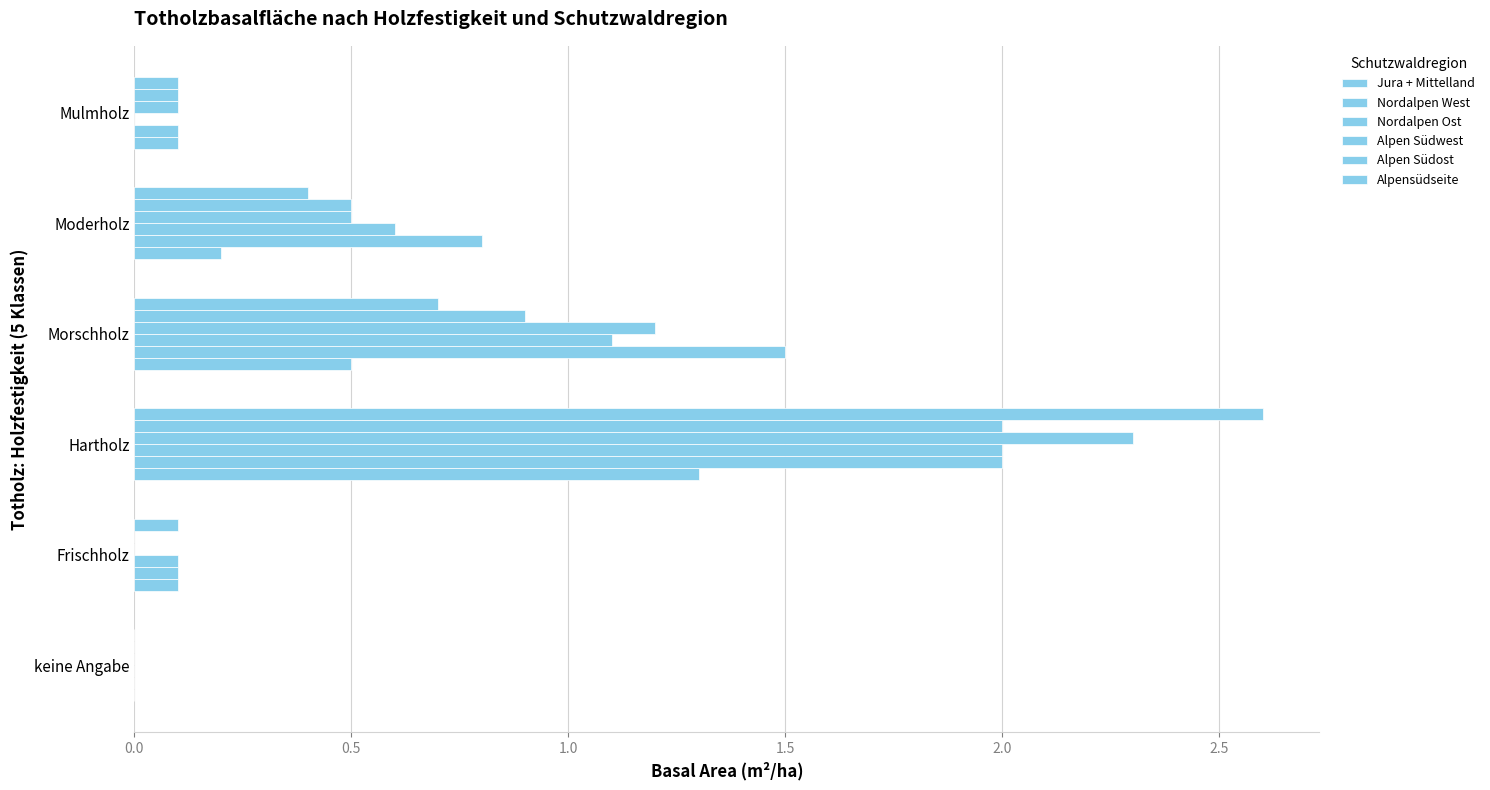

How many data points does each series have?

6